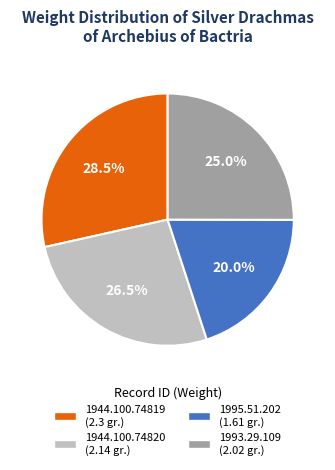

Count the number of slices in the pie.

4